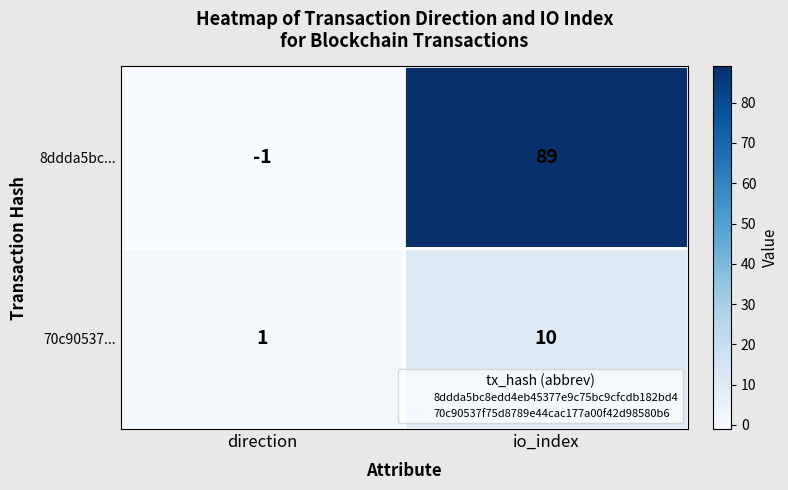

What is the difference between the maximum and minimum values in the 70c90537... series?

9